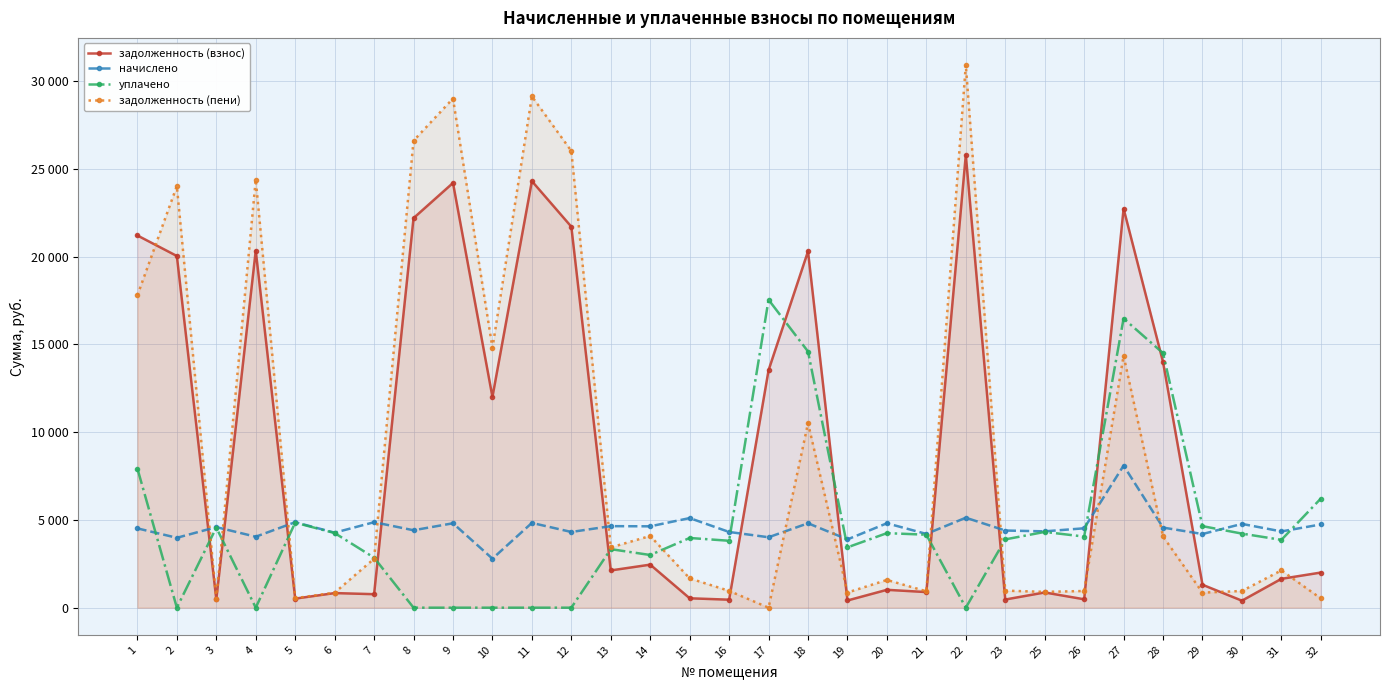

True or false: уплачено has a value of 7536.3 at 29.

False